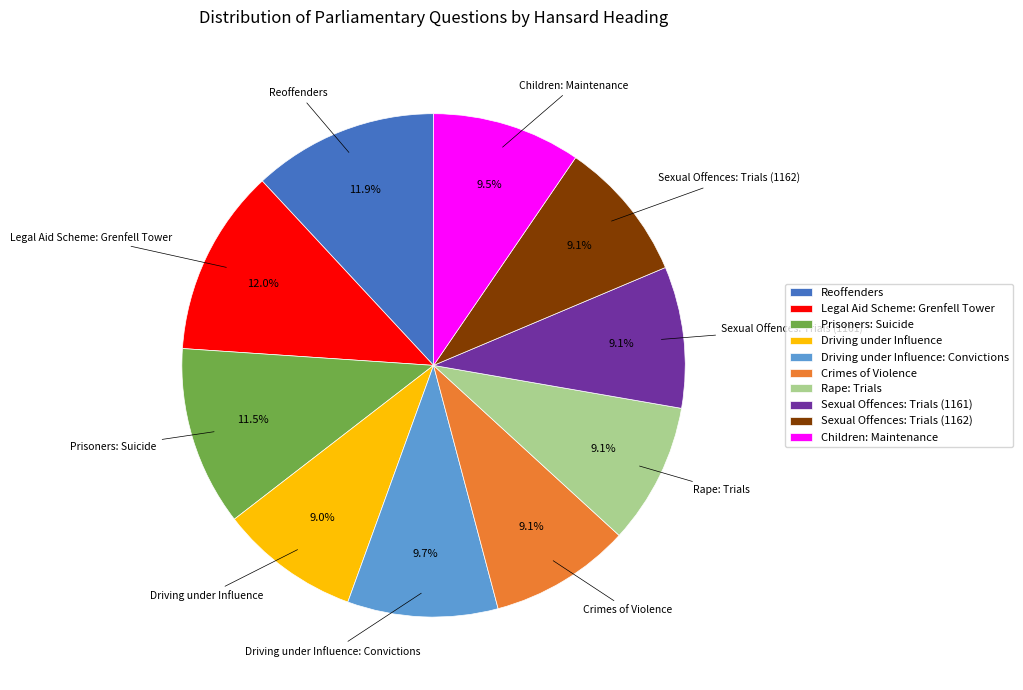

What percentage is the Sexual Offences: Trials (1162) slice, to the nearest percent?

9%